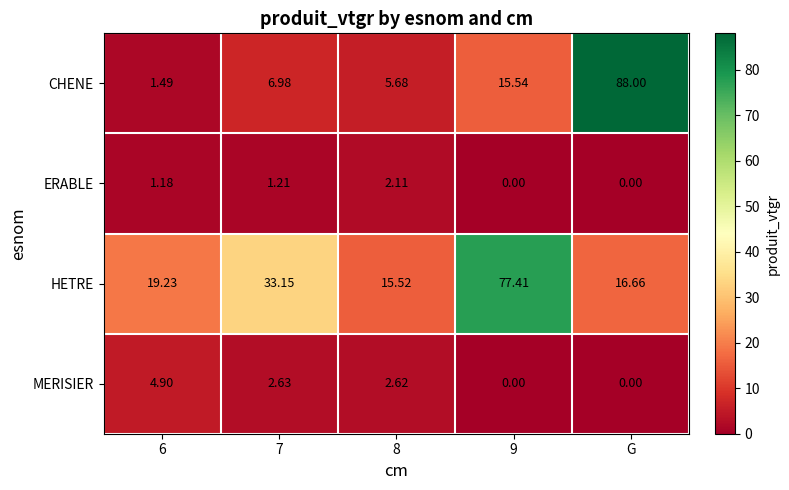

How many data points in MERISIER are above 2?

3